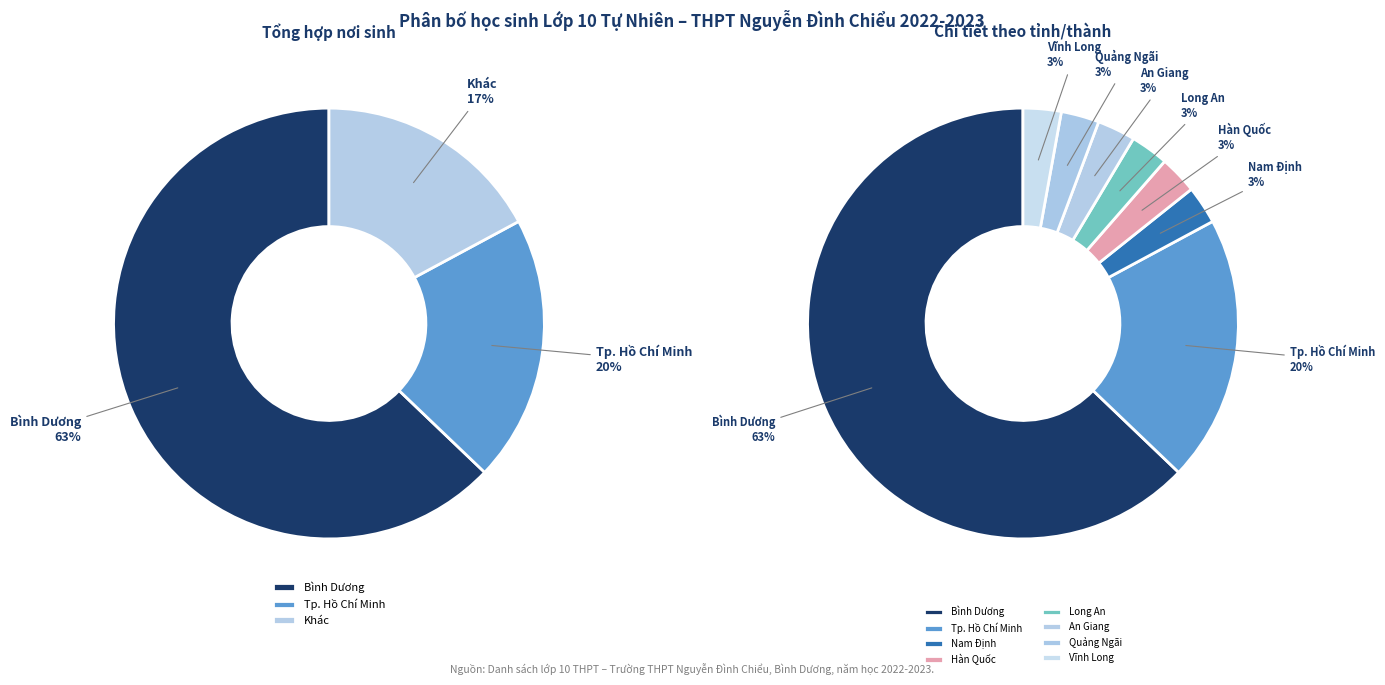

Is there any slice that represents more than half of the pie?

Yes